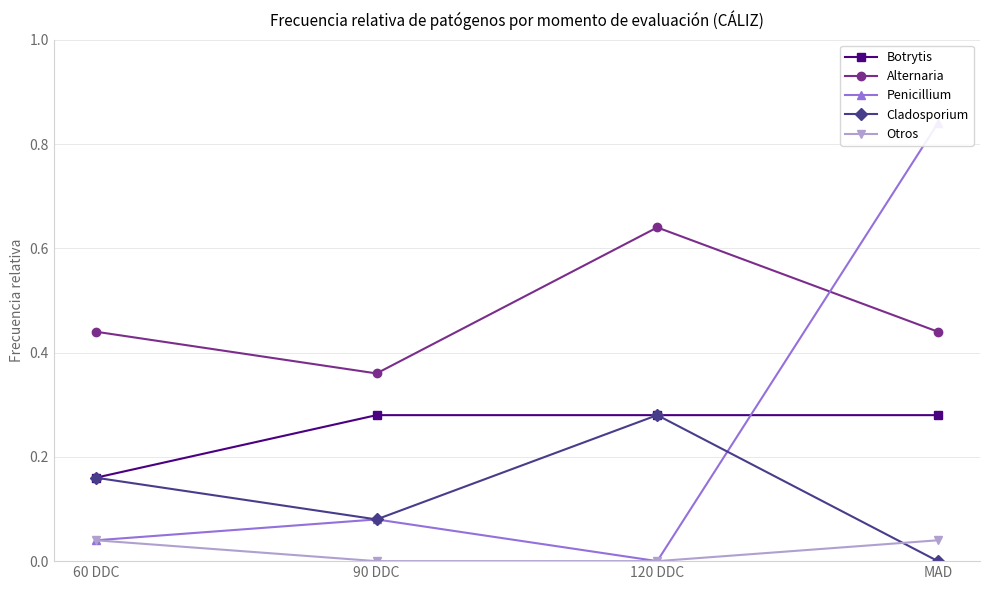

True or false: Alternaria has a value of 0.5 at 90 DDC.

False